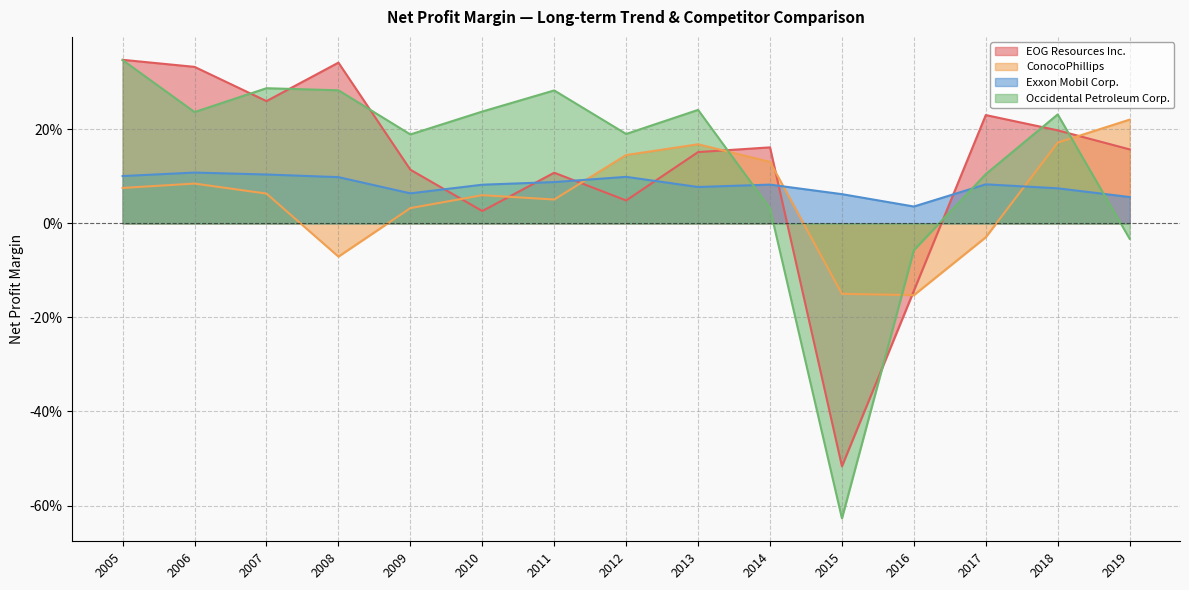

How many values in the EOG Resources Inc. series are below 0?

2